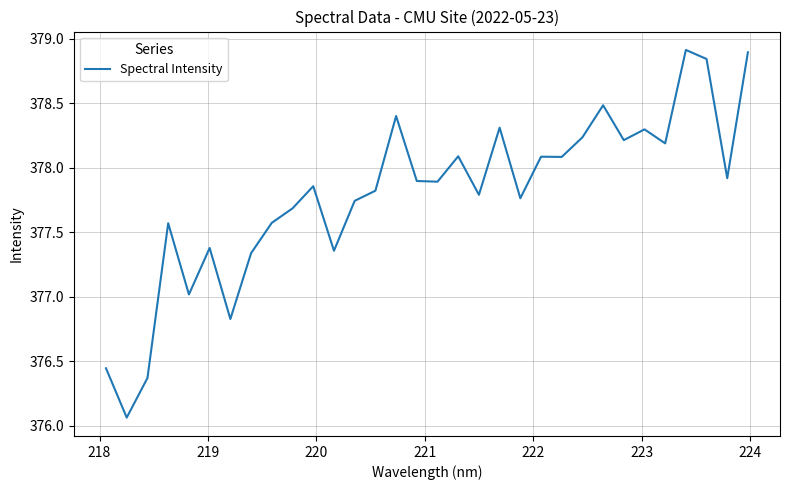

What is the difference between the maximum and minimum values?

2.8